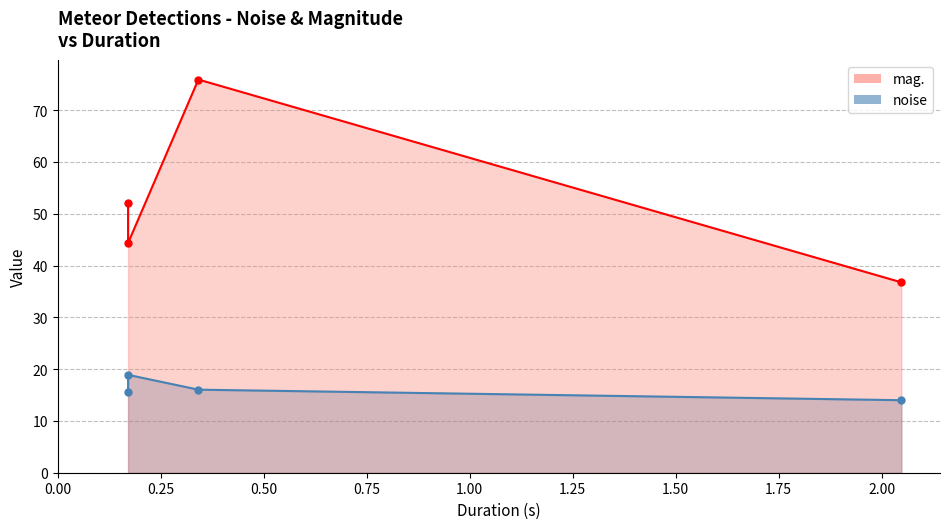

What value does the noise series have at 0.00?

15.6